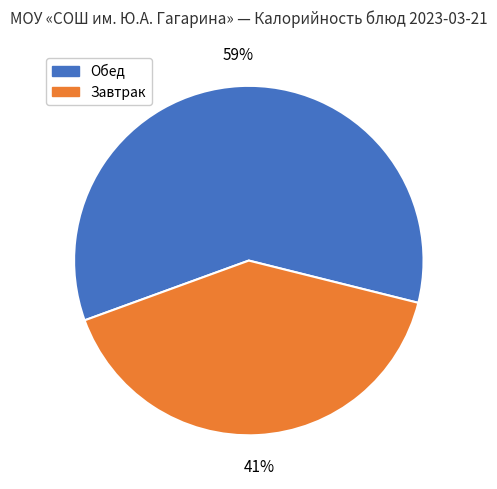

Is the sum of Обед and Завтрак greater than half?

Yes